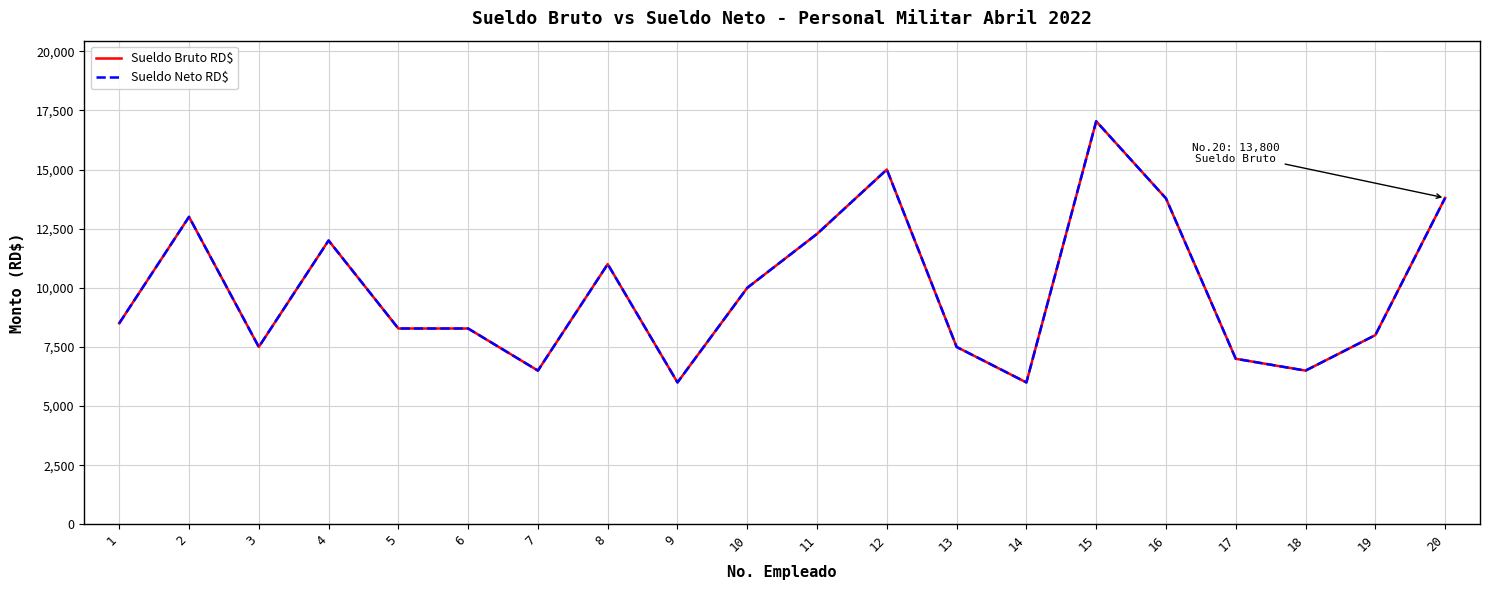

Does the chart have visible grid lines?

Yes